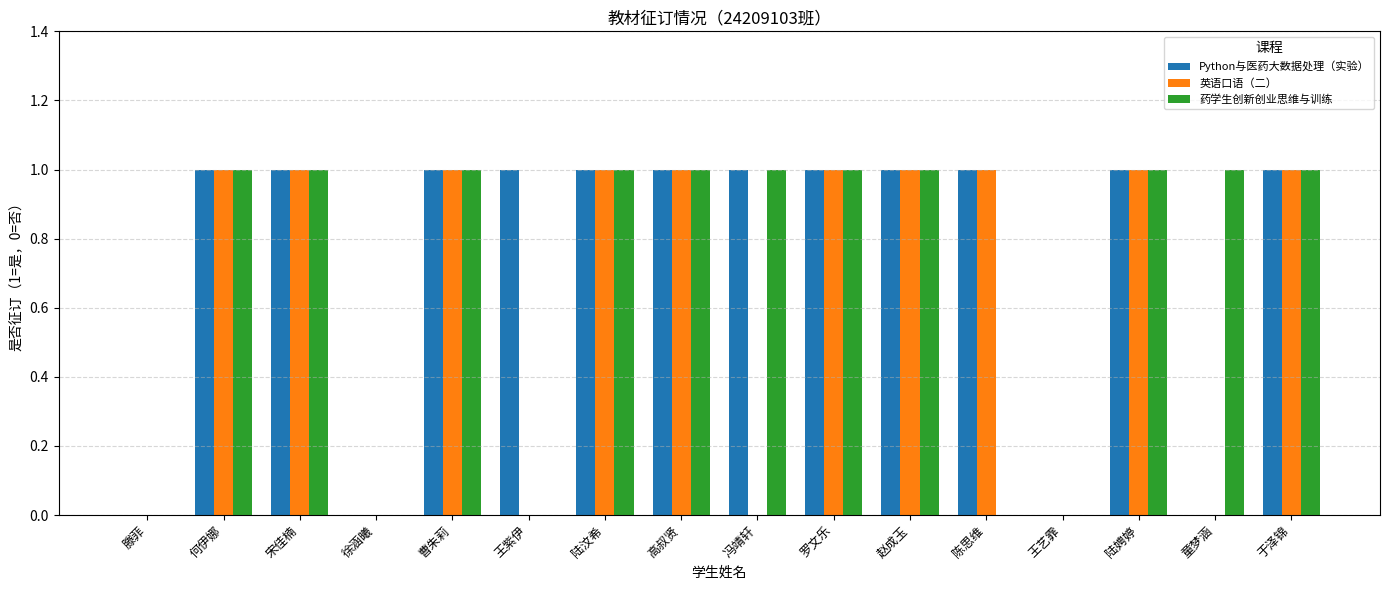

Which series has the largest total across all categories?

Python与医药大数据处理（实验）